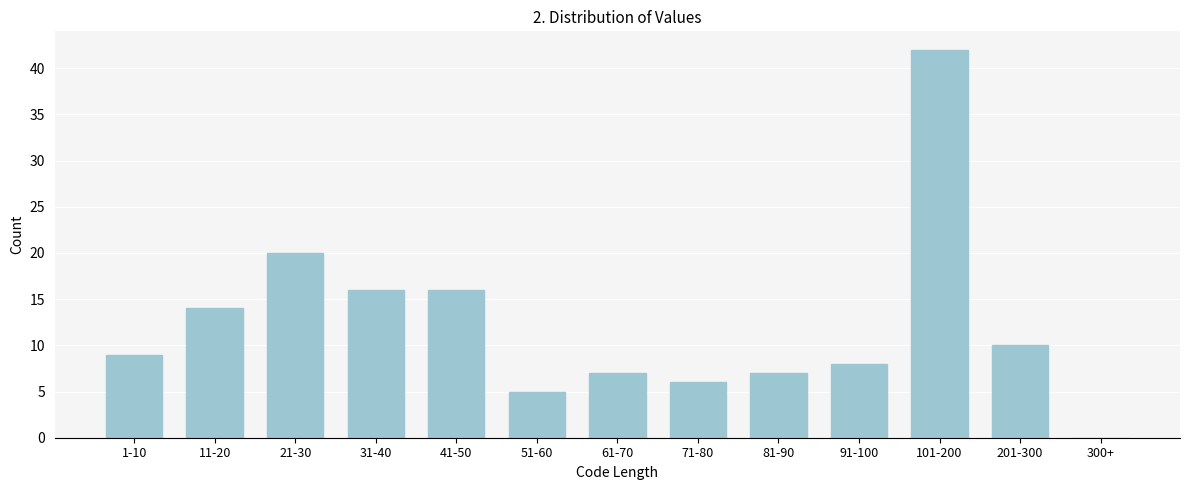

Reading right to left, what are all the values shown in this chart?

300+=0	201-300=10	101-200=42	91-100=8	81-90=7	71-80=6	61-70=7	51-60=5	41-50=16	31-40=16	21-30=20	11-20=14	1-10=9